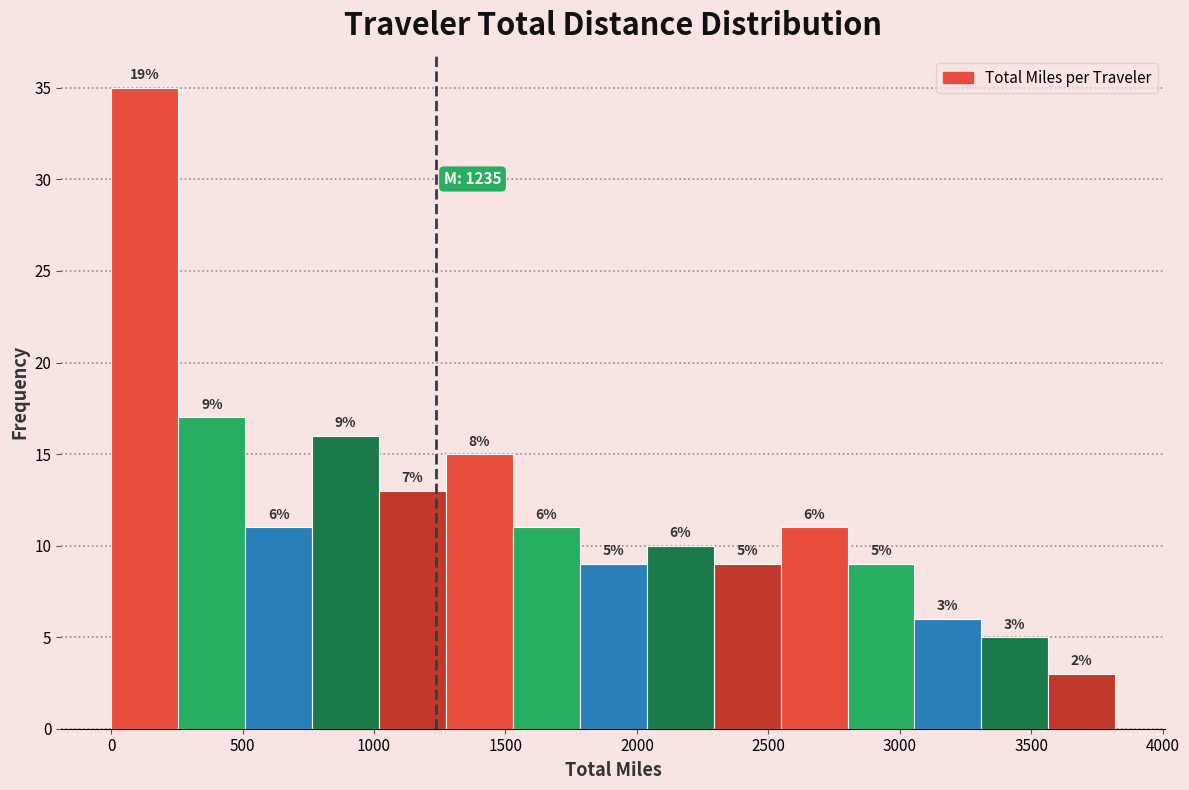

Which range on the x-axis has the tallest bar?

0 to 250